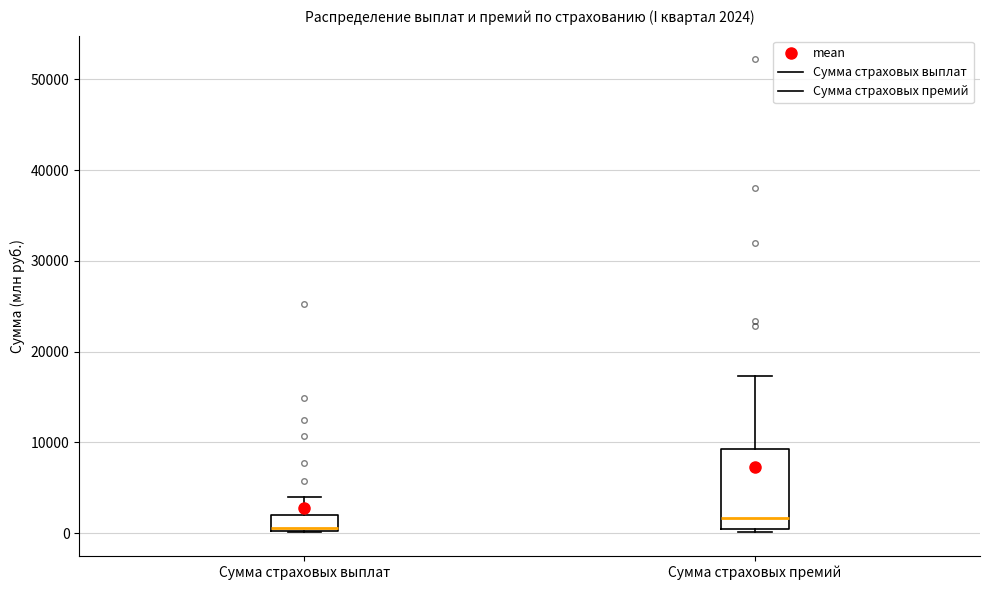

Which box has the highest median line?

Сумма страховых премий